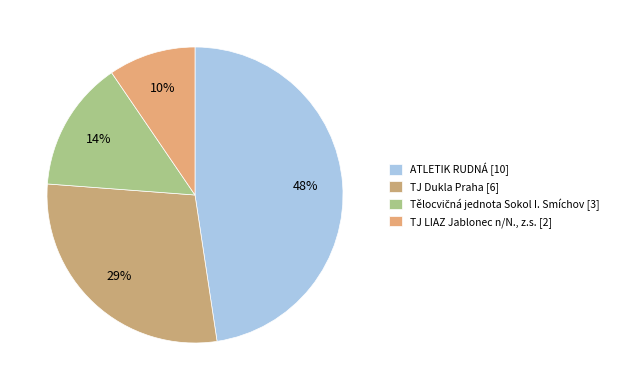

How many slices are in this pie chart?

4